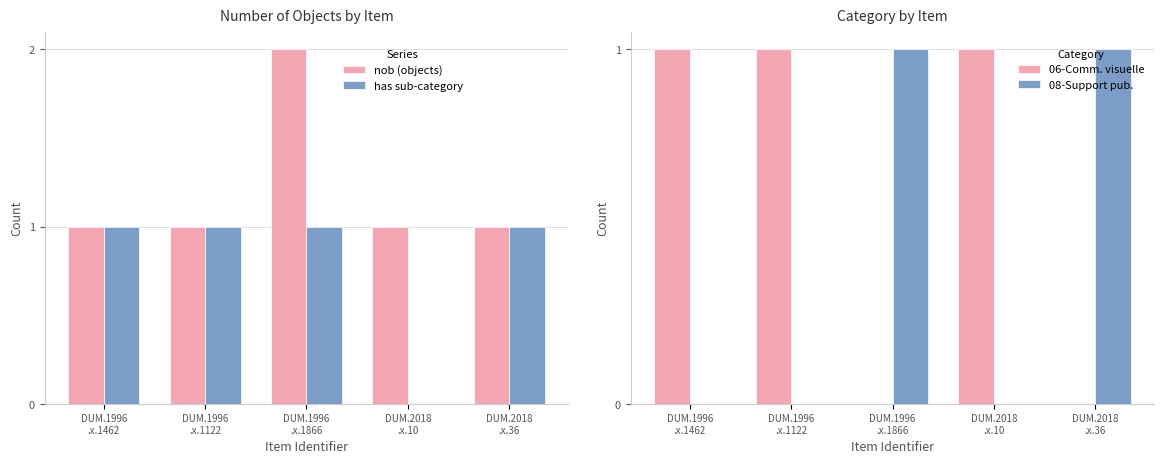

What is the sum of all has sub-category values?

4